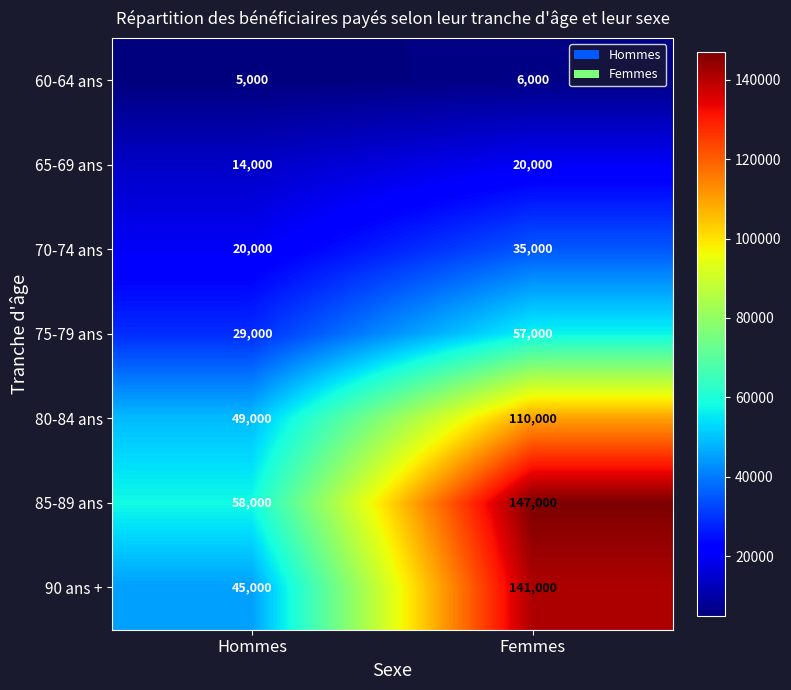

Reading right to left, extract all data points from this chart.

60-64 ans: Femmes=6000	Hommes=5000
65-69 ans: Femmes=20000	Hommes=14000
70-74 ans: Femmes=35000	Hommes=20000
75-79 ans: Femmes=57000	Hommes=29000
80-84 ans: Femmes=110000	Hommes=49000
85-89 ans: Femmes=147000	Hommes=58000
90 ans +: Femmes=141000	Hommes=45000